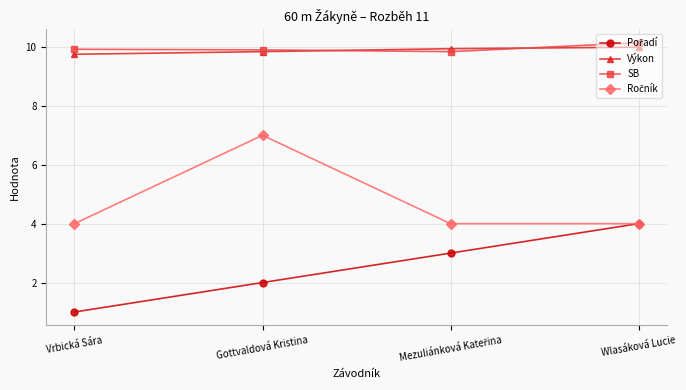

What is the label of the 4th point from the left?

Wlasáková Lucie